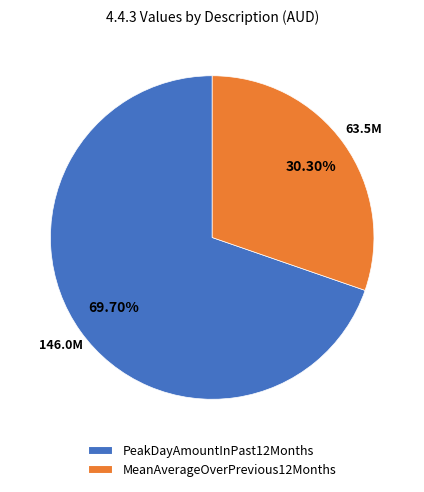

Rank the categories by value from lowest to highest.

MeanAverageOverPrevious12Months, PeakDayAmountInPast12Months